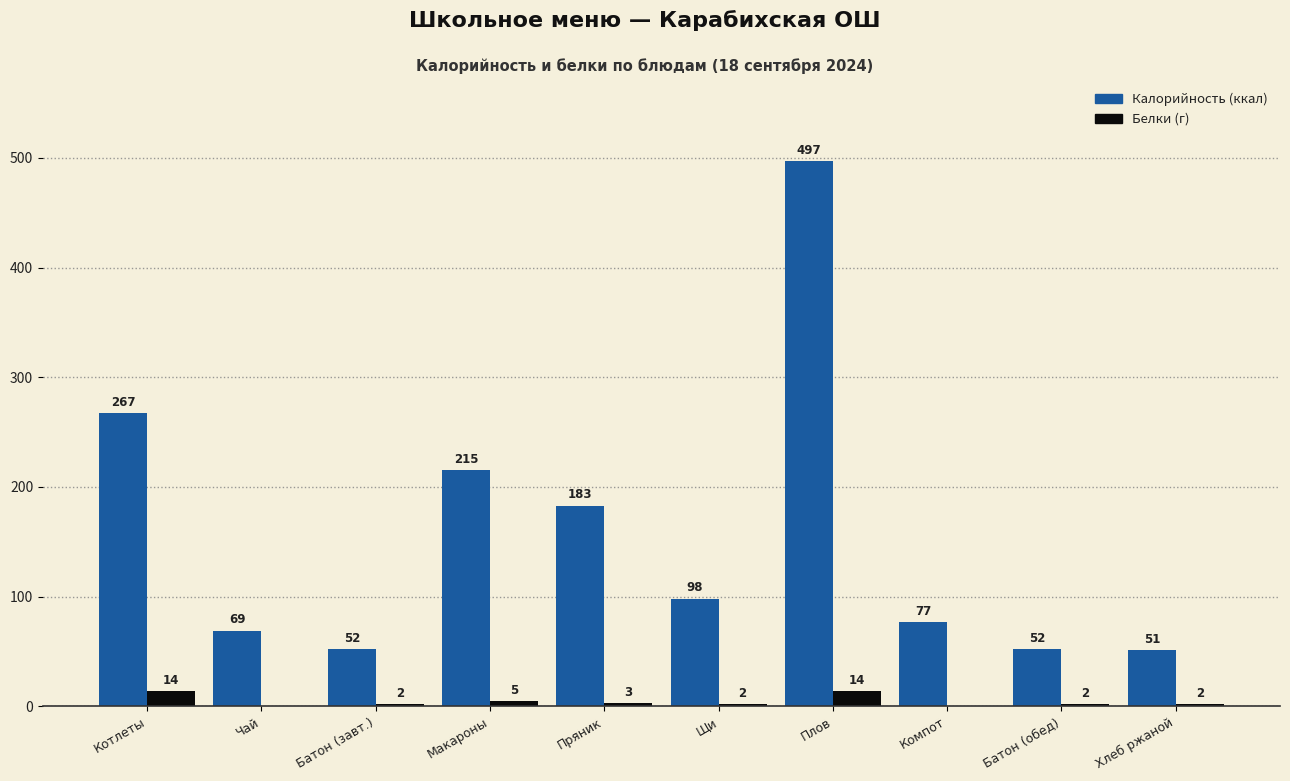

What is the maximum value shown in the chart?

497